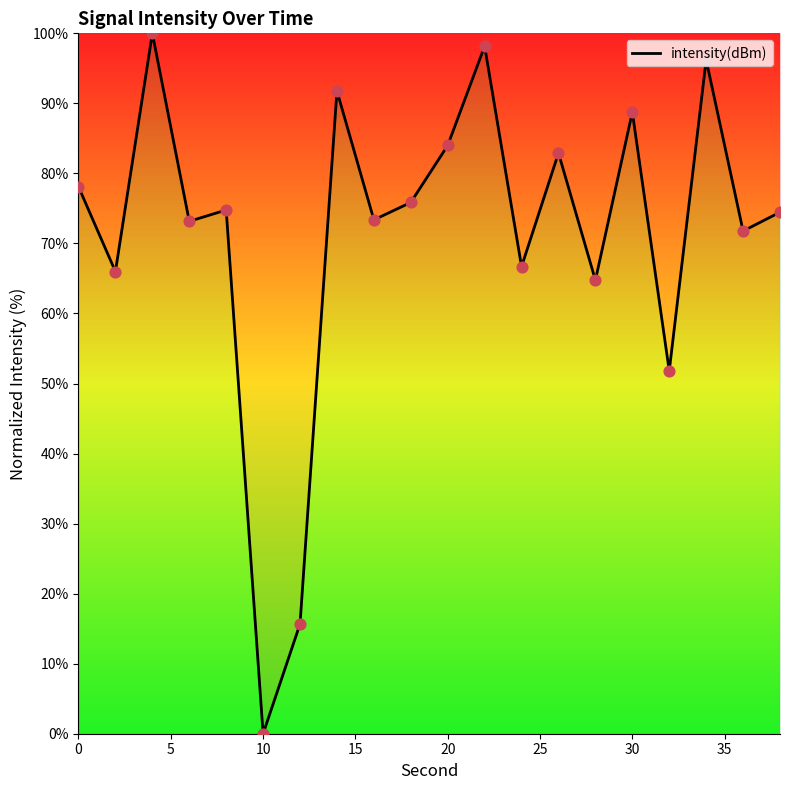

What is the maximum value shown in the chart?

100.0